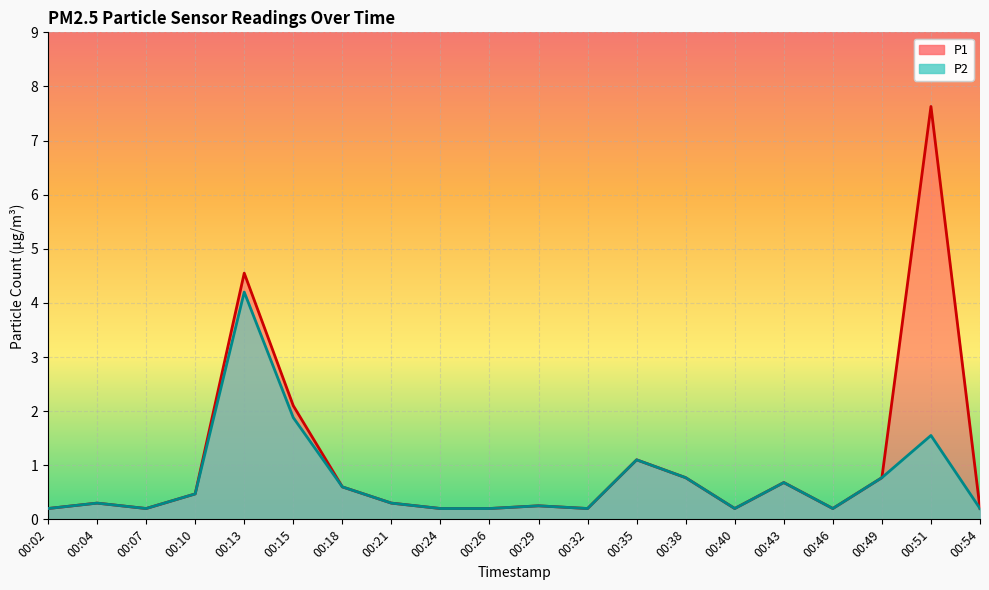

Is the value of P2 at 00:32 greater than the value of P1 at 00:18?

No